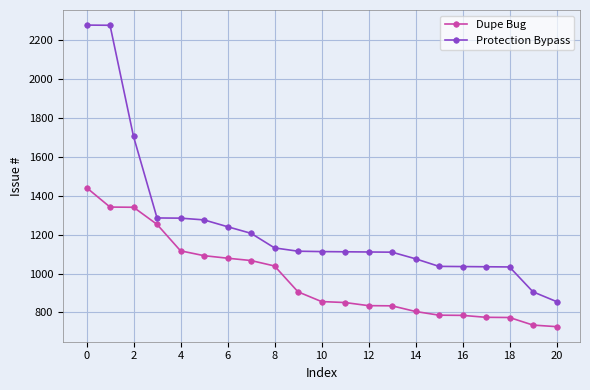

List the series in order of their overall mean, highest first.

Protection Bypass, Dupe Bug